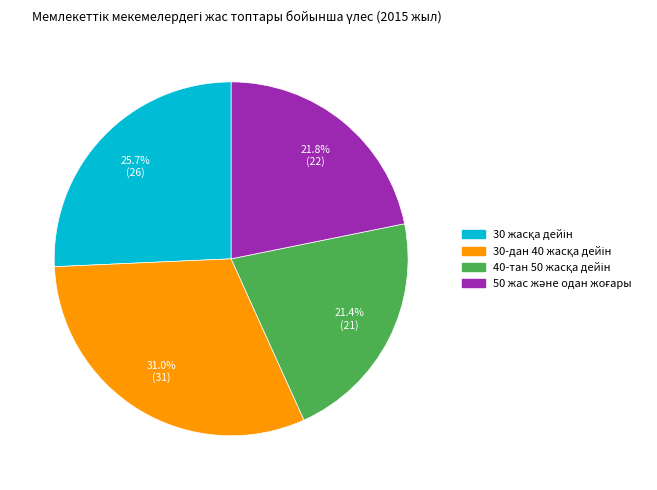

Is there any slice that represents more than half of the pie?

No